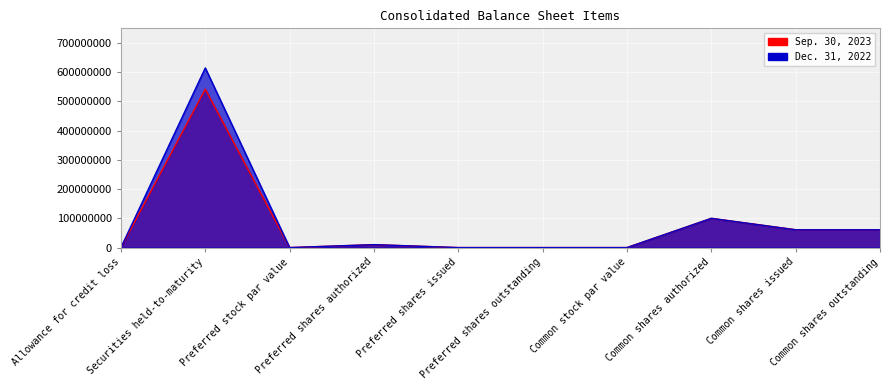

What are all the series names shown in the legend?

Sep. 30, 2023, Dec. 31, 2022